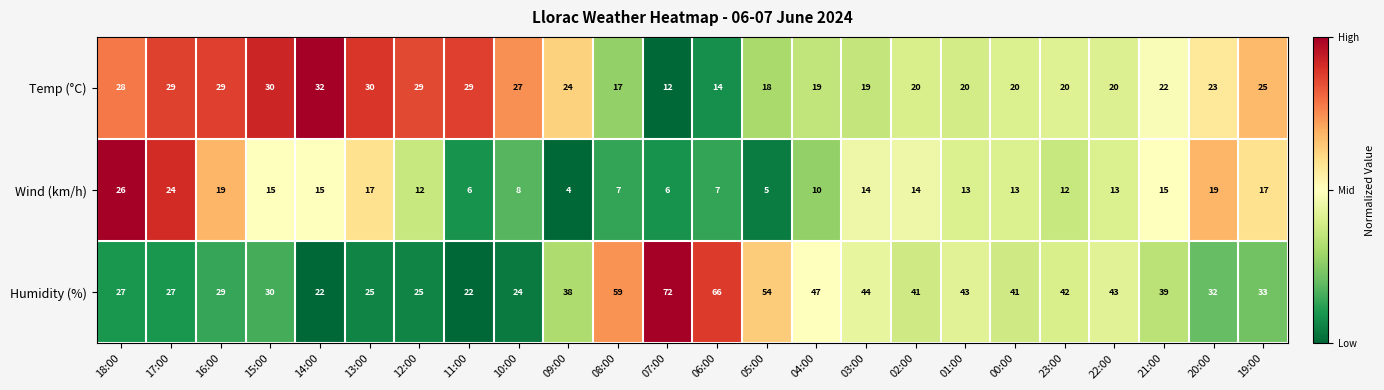

What is the average value of the Humidity (%) series?

39